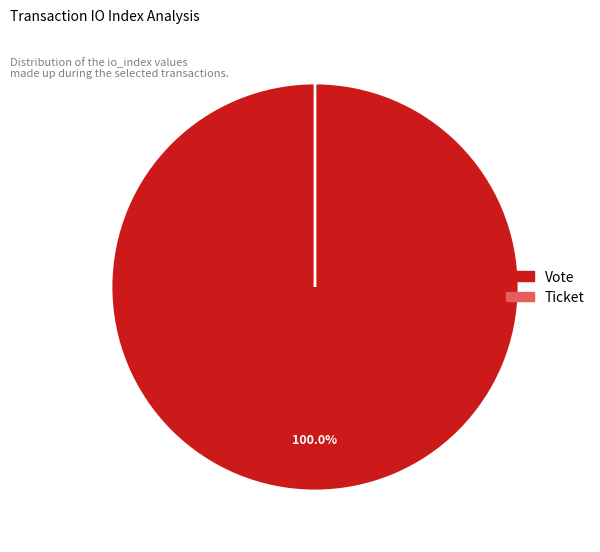

Is the sum of Ticket and Vote greater than half?

Yes